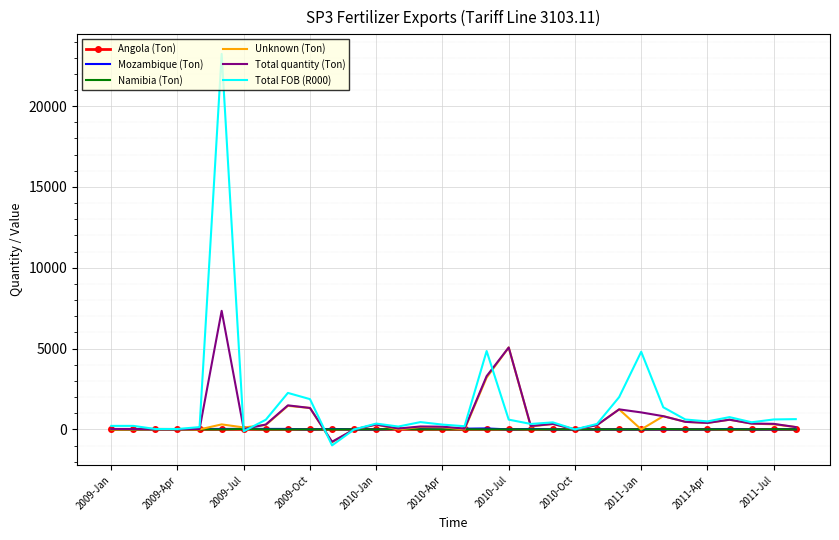

What is the minimum value shown in the chart?

-988